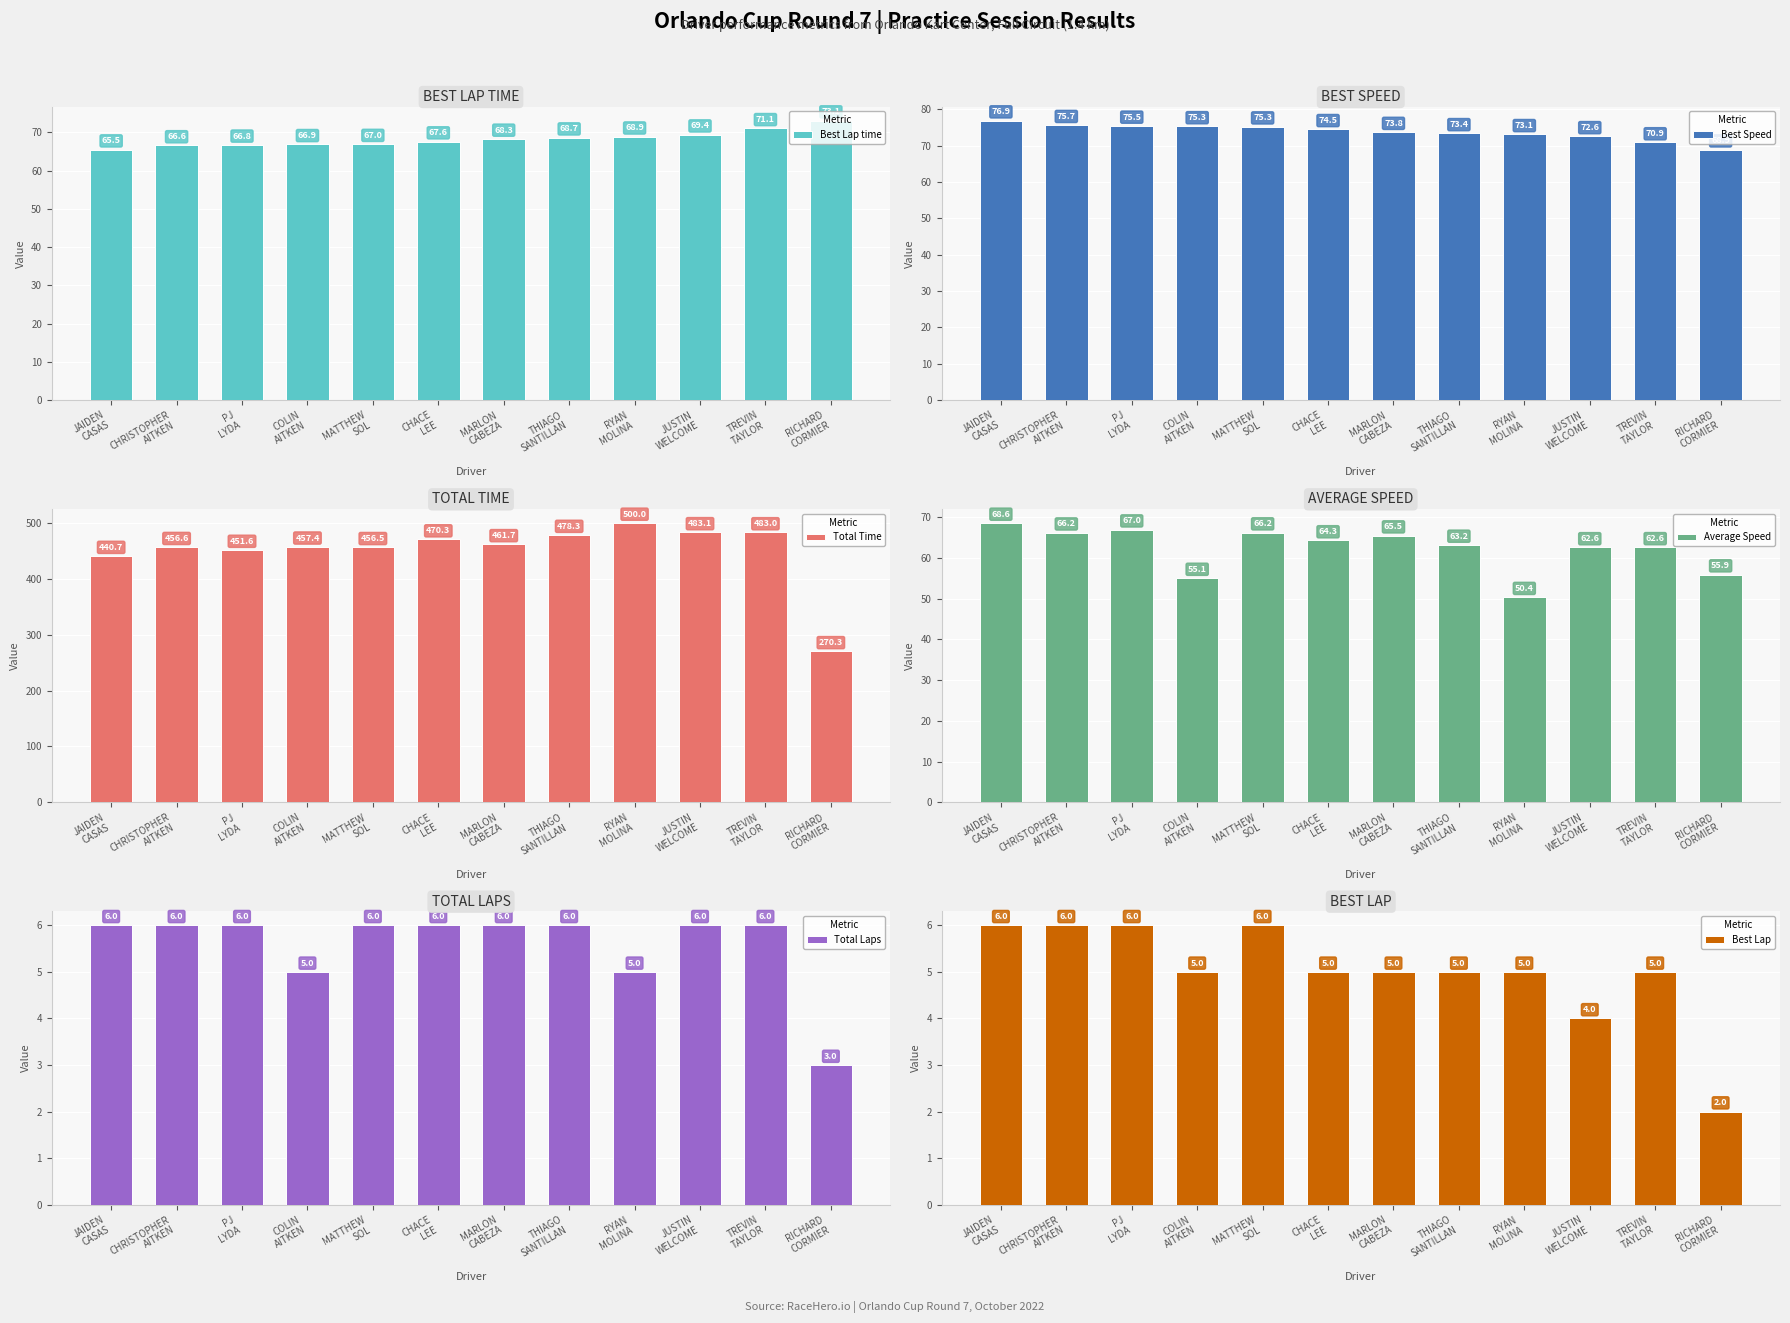

Between JAIDEN
CASAS and TREVIN
TAYLOR, which series saw the biggest shift?

Total Time